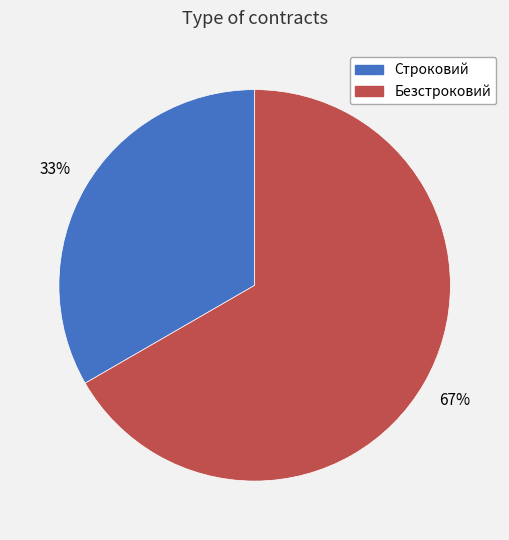

Is the sum of Строковий and Безстроковий greater than half?

Yes